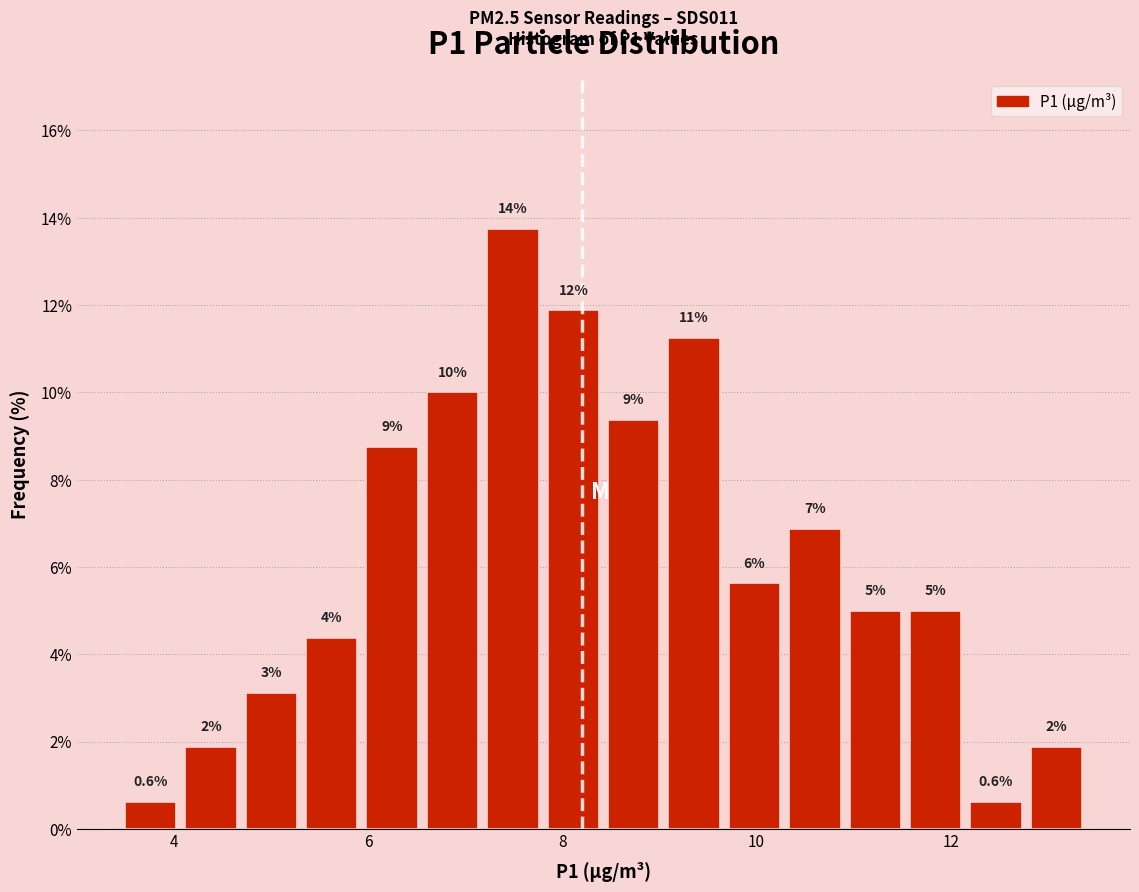

Around what value on the x-axis is the tallest bar? Give the approximate position of its centre, as read against the axis.

7.4